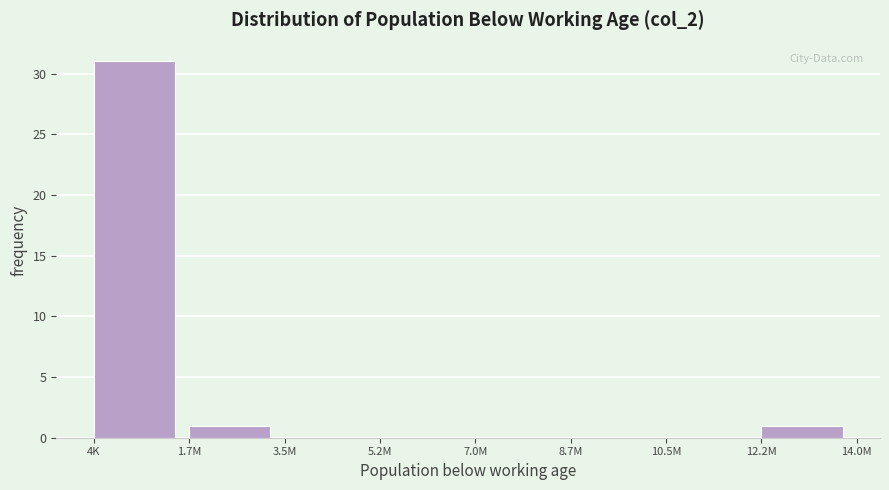

Reading right to left, transcribe all the data shown in this chart.

12.2M=1	10.5M=0	8.7M=0	7.0M=0	5.2M=0	3.5M=0	1.7M=1	4K=31